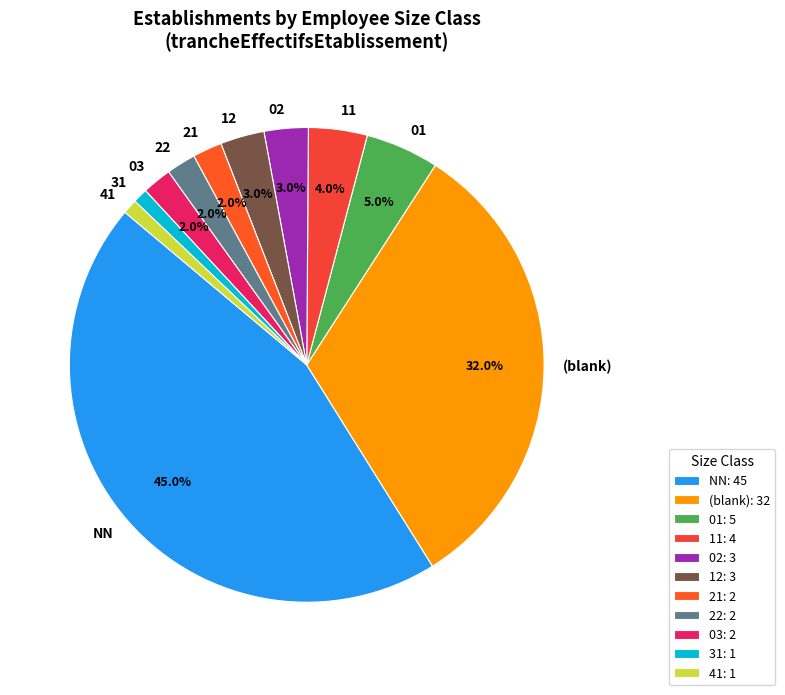

Does 01 represent more than half of the total?

No